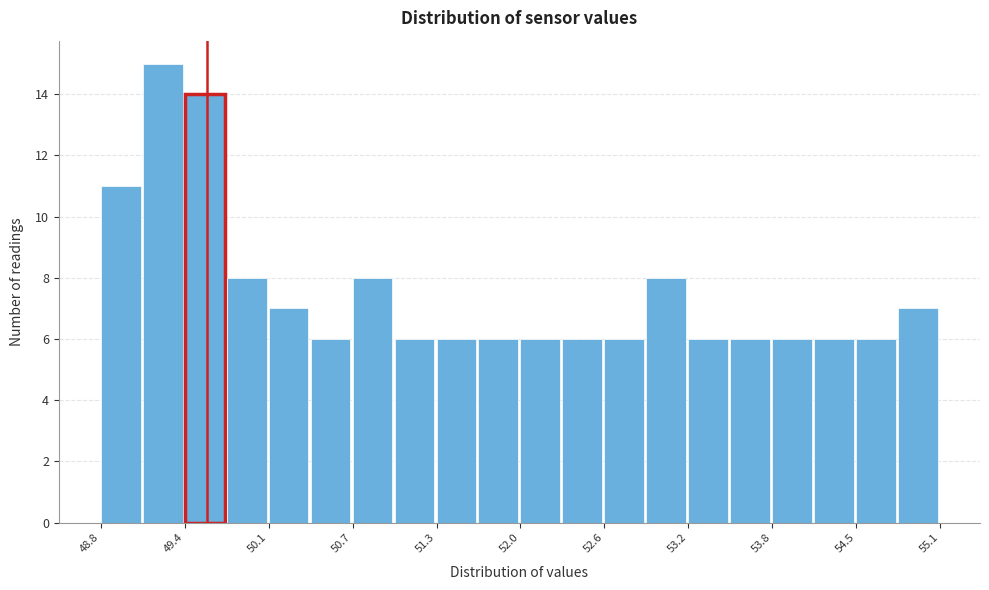

Read against the x-axis, roughly where is the centre of the tallest bar?

49.3